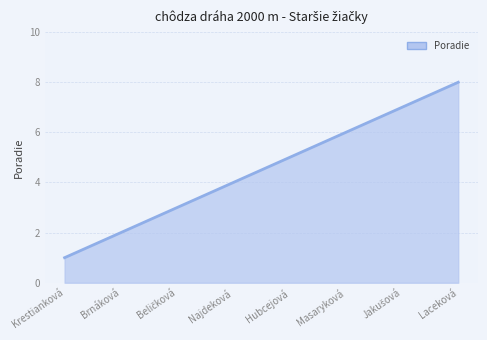

How many values are below 5?

4